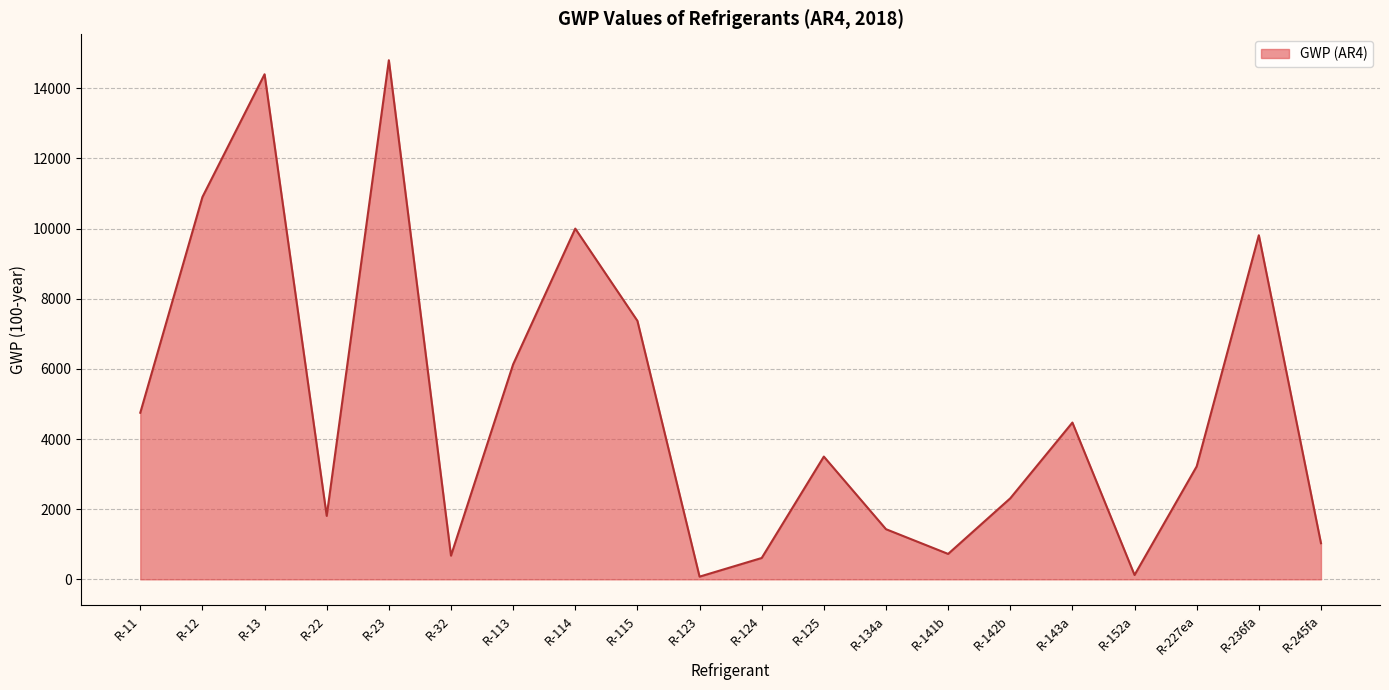

Which has a higher value, R-143a or R-236fa?

R-236fa